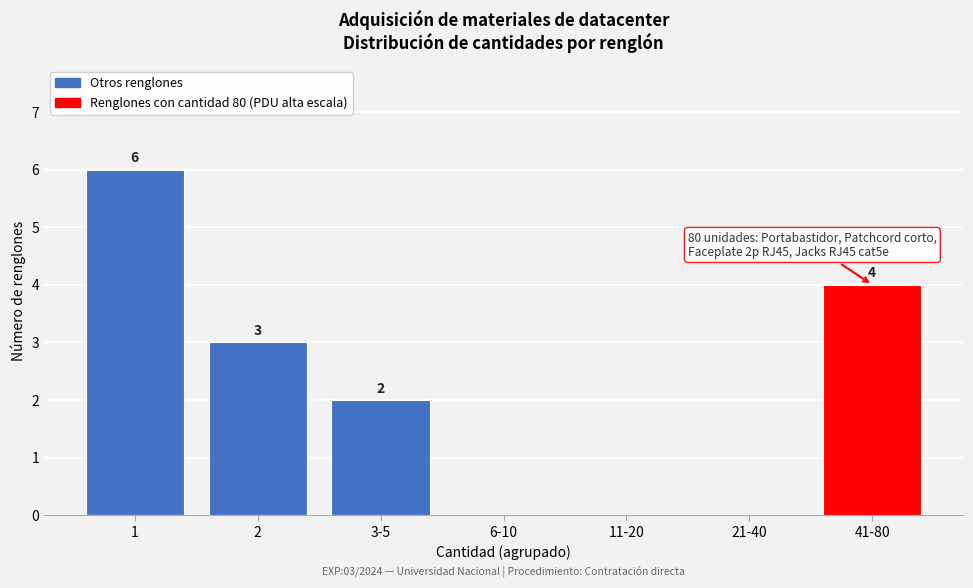

Reading right to left, transcribe all the data shown in this chart.

41-80=4	21-40=0	11-20=0	6-10=0	3-5=2	2=3	1=6